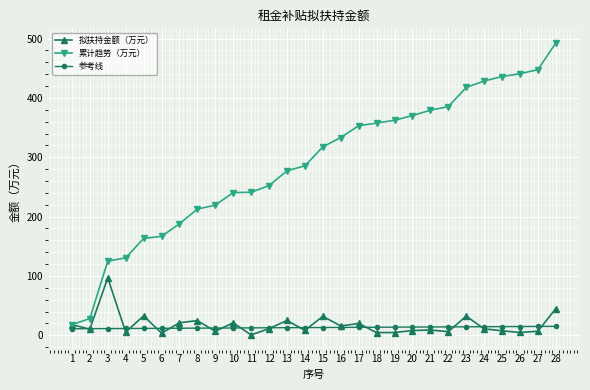

What is the spread (max minus min) of values at 3?

113.8